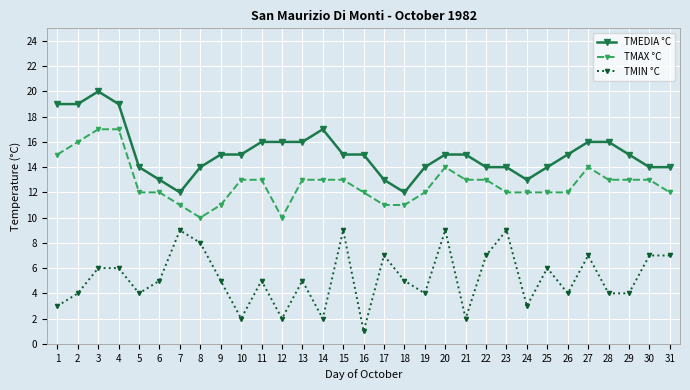

Rank the series by their maximum value, from lowest to highest.

TMIN °C, TMAX °C, TMEDIA °C